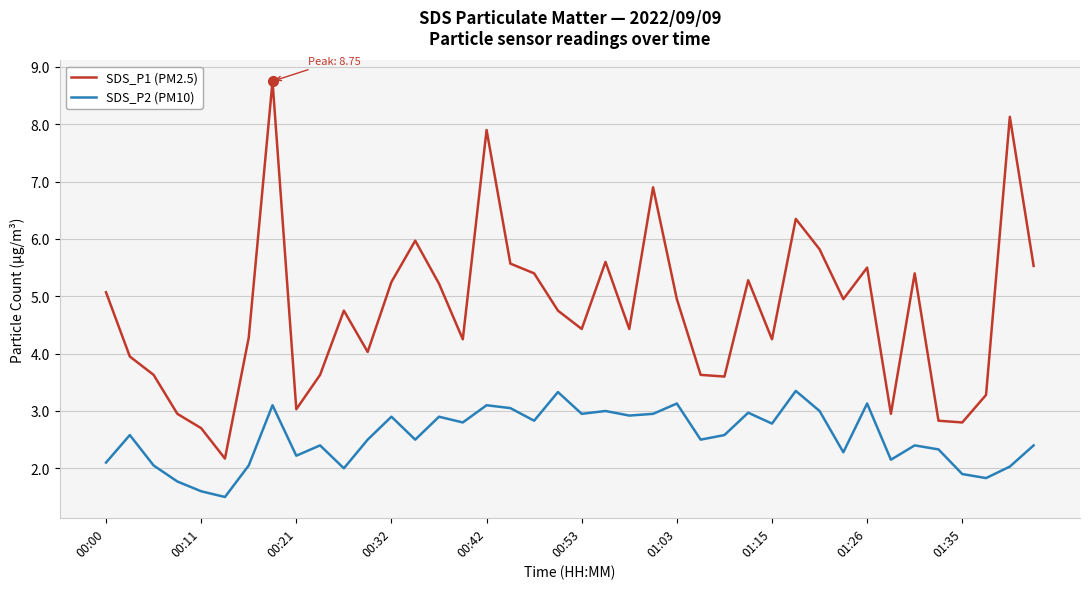

Which series has the largest total across all categories?

SDS_P1 (PM2.5)